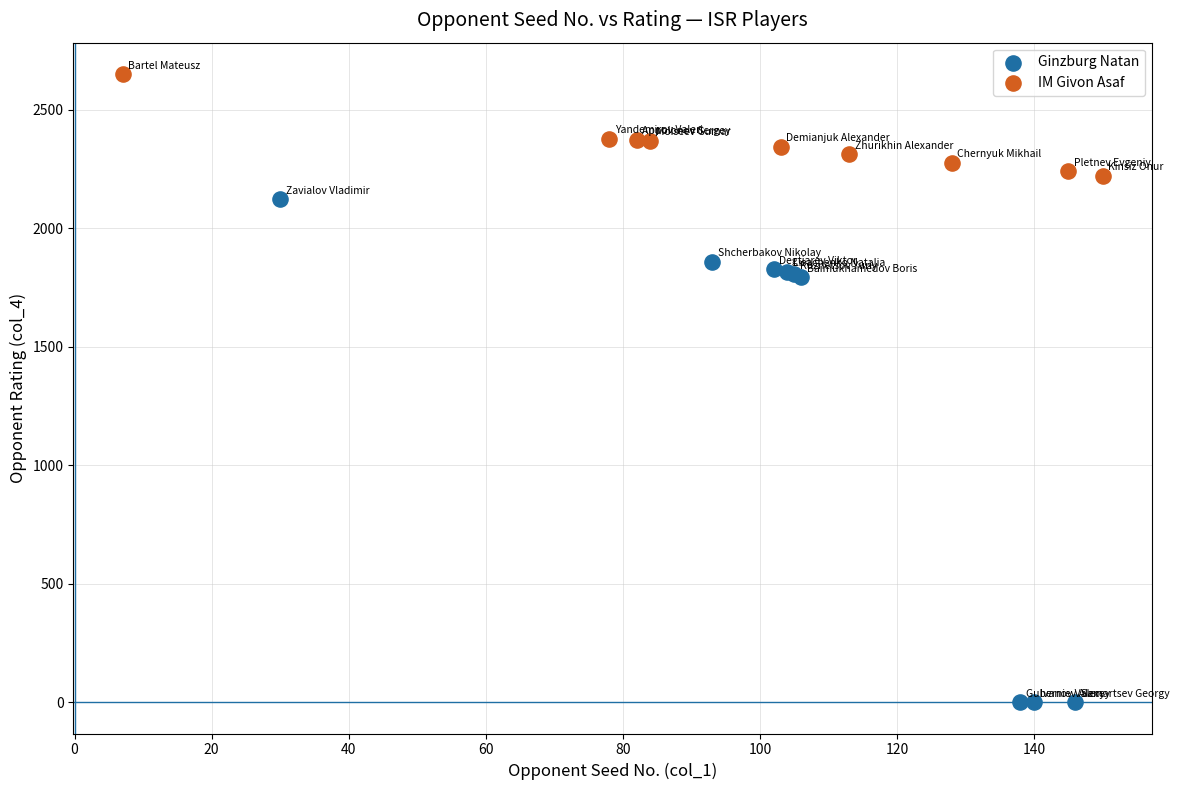

Which series reaches the minimum Y coordinate?

Ginzburg Natan